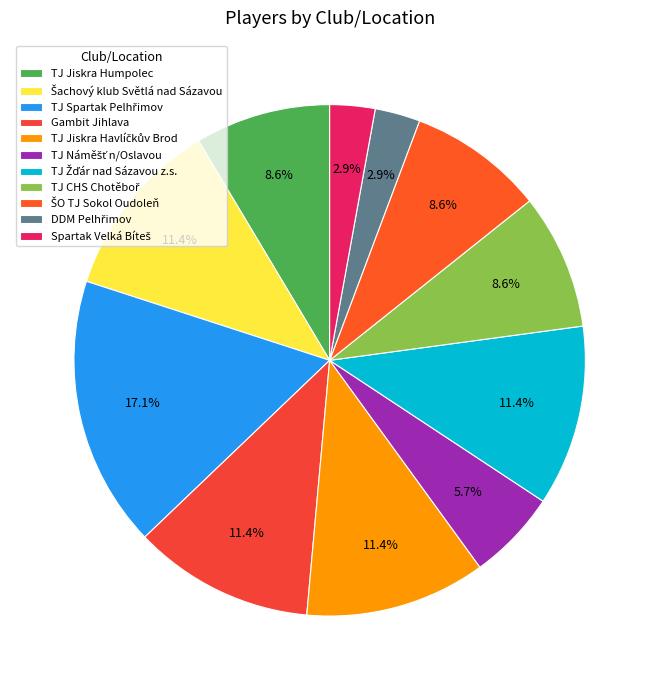

To the nearest percent, what percentage of the pie is Gambit Jihlava?

11%